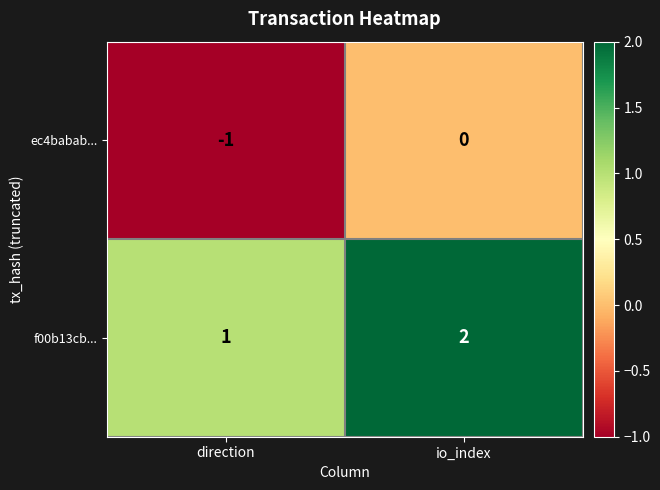

At which category is the sum across all series the highest?

io_index